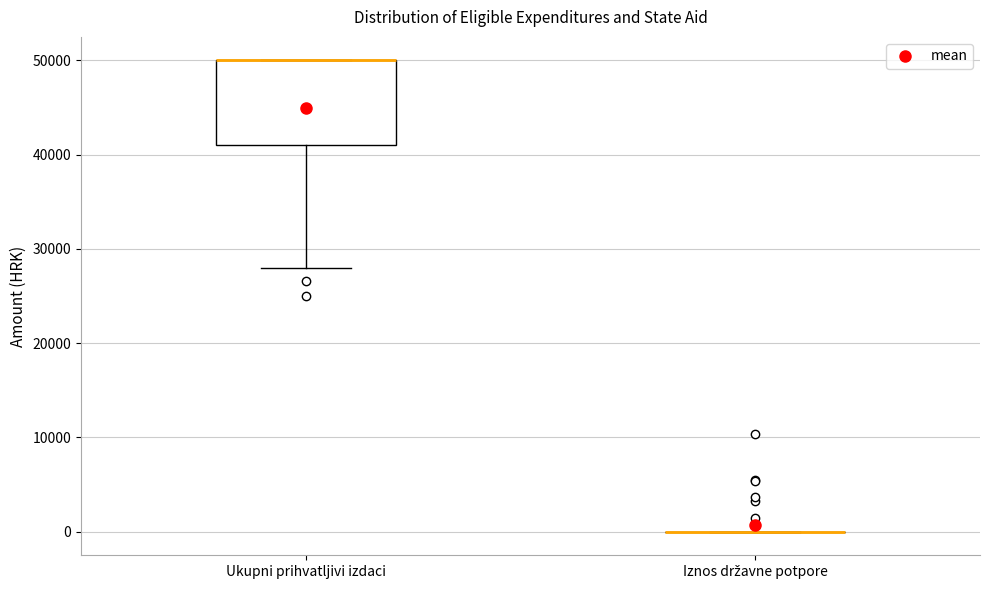

Which box is the tallest, from its lower edge to its upper edge?

Ukupni prihvatljivi izdaci